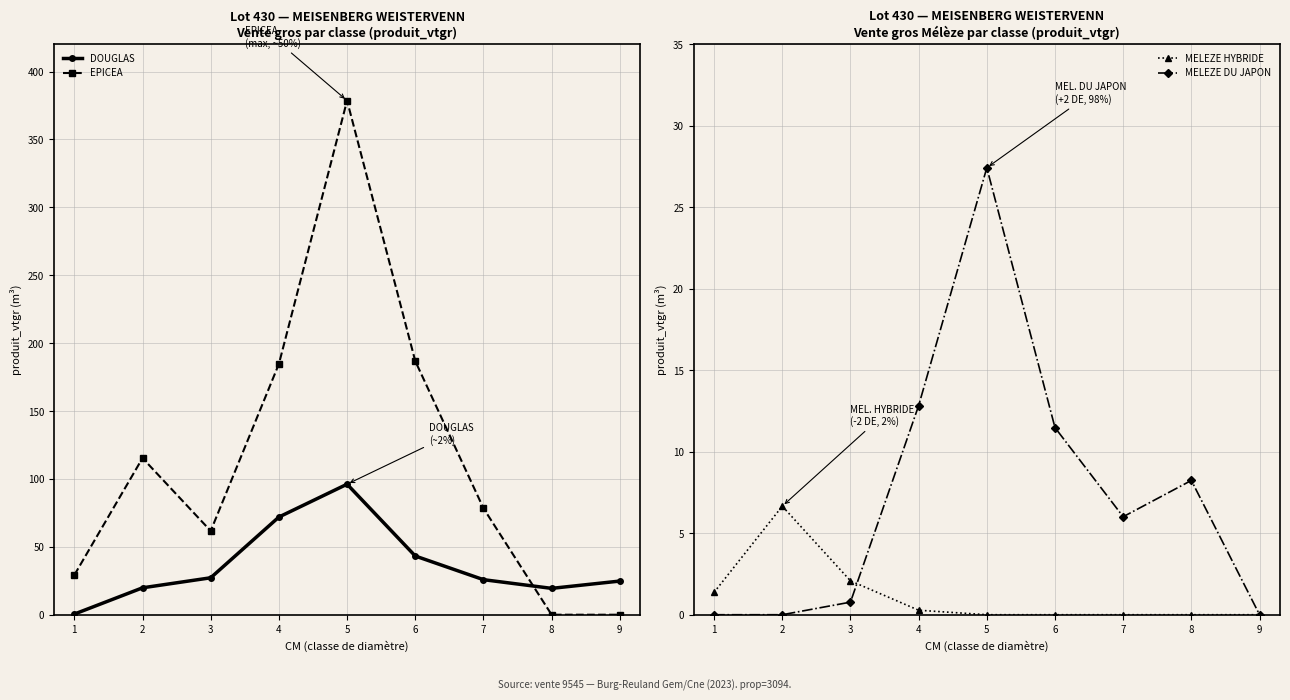

True or false: EPICEA has more than 2 points higher than both neighbors.

False